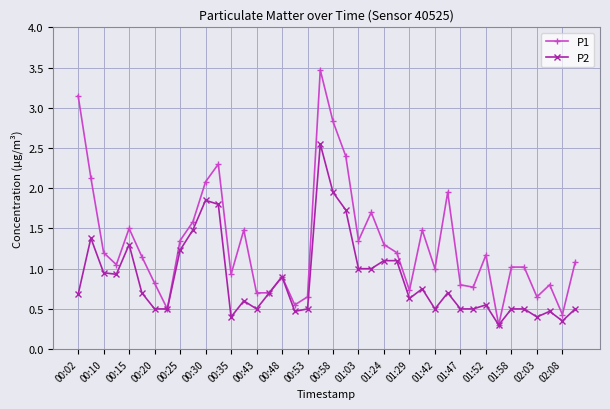

What is the value of the P1 point at the 20th from the left?

3.5